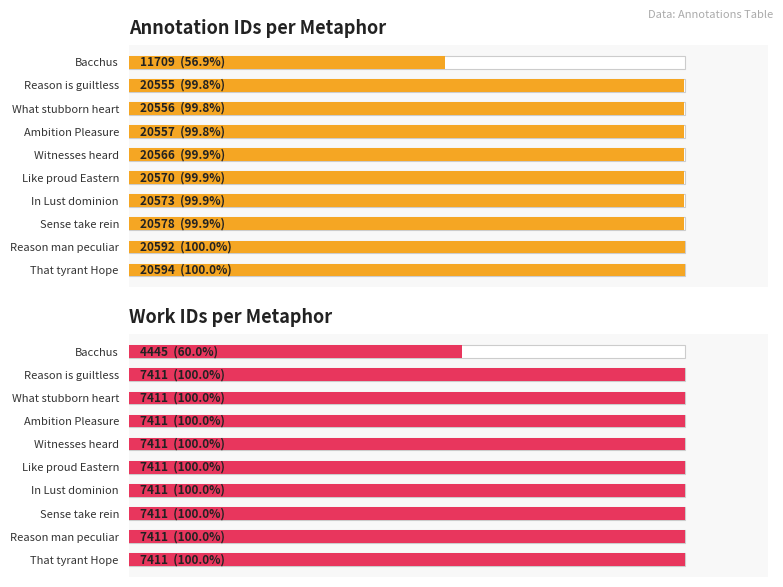

How many data points in Annotation IDs per Metaphor are less than 99?

1